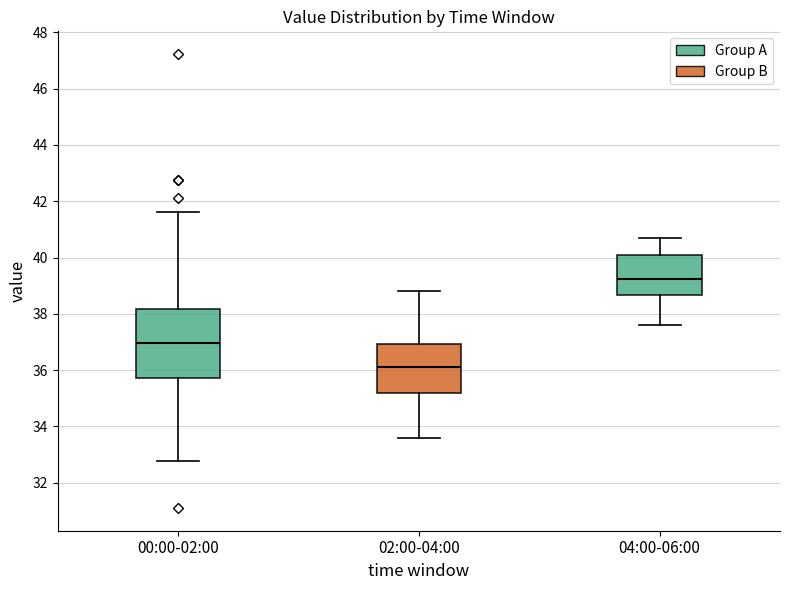

Reading left to right, read every box against the y-axis: the position of its median line, the range the box covers, and the ends of its whiskers. The values are not printed on the chart, so give them approximately, as read against the axis.

00:00-02:00: median 37.0, box 35.8 to 38.2, whiskers 32.8 to 41.6
02:00-04:00: median 36.2, box 35.2 to 37.0, whiskers 33.6 to 38.8
04:00-06:00: median 39.2, box 38.6 to 40.2, whiskers 37.6 to 40.8